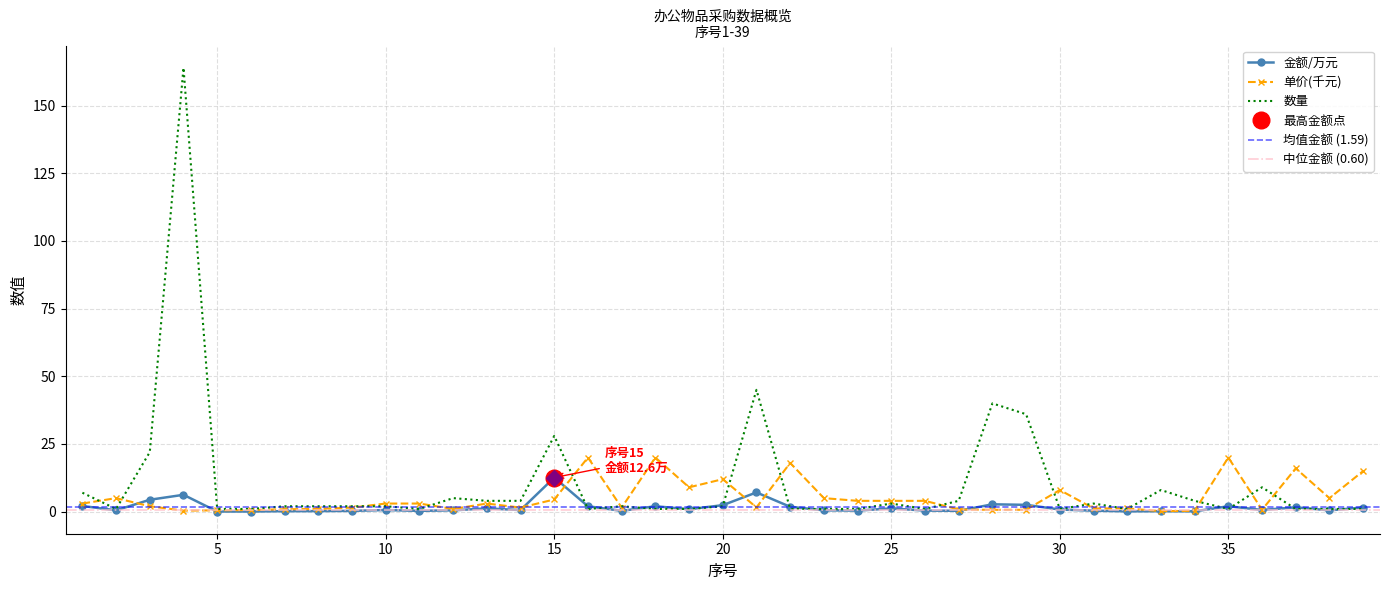

What is the value of the 金额/万元 point at the 36th from the left?

0.6